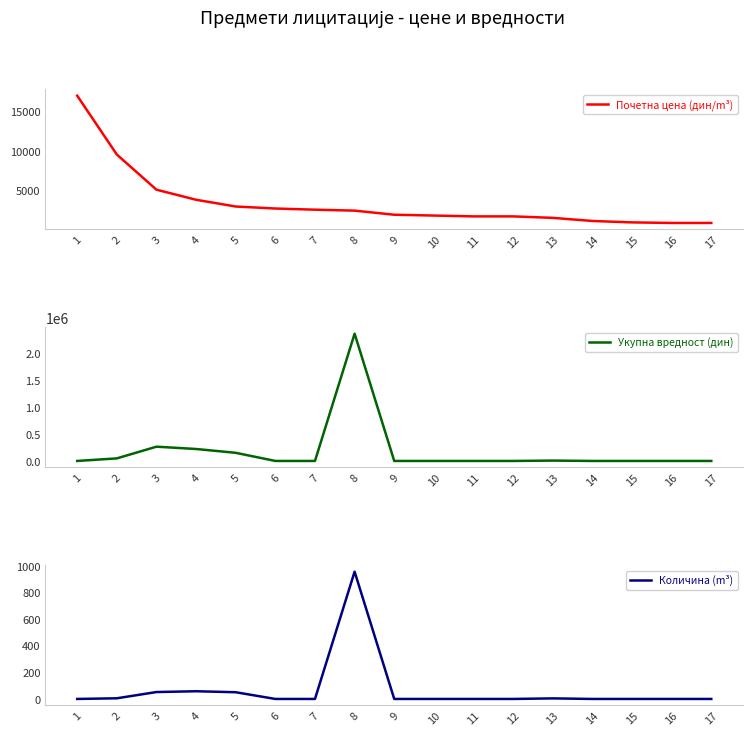

What is the sum of the Укупна вредност (дин) values at 4 and 10?

223300.0